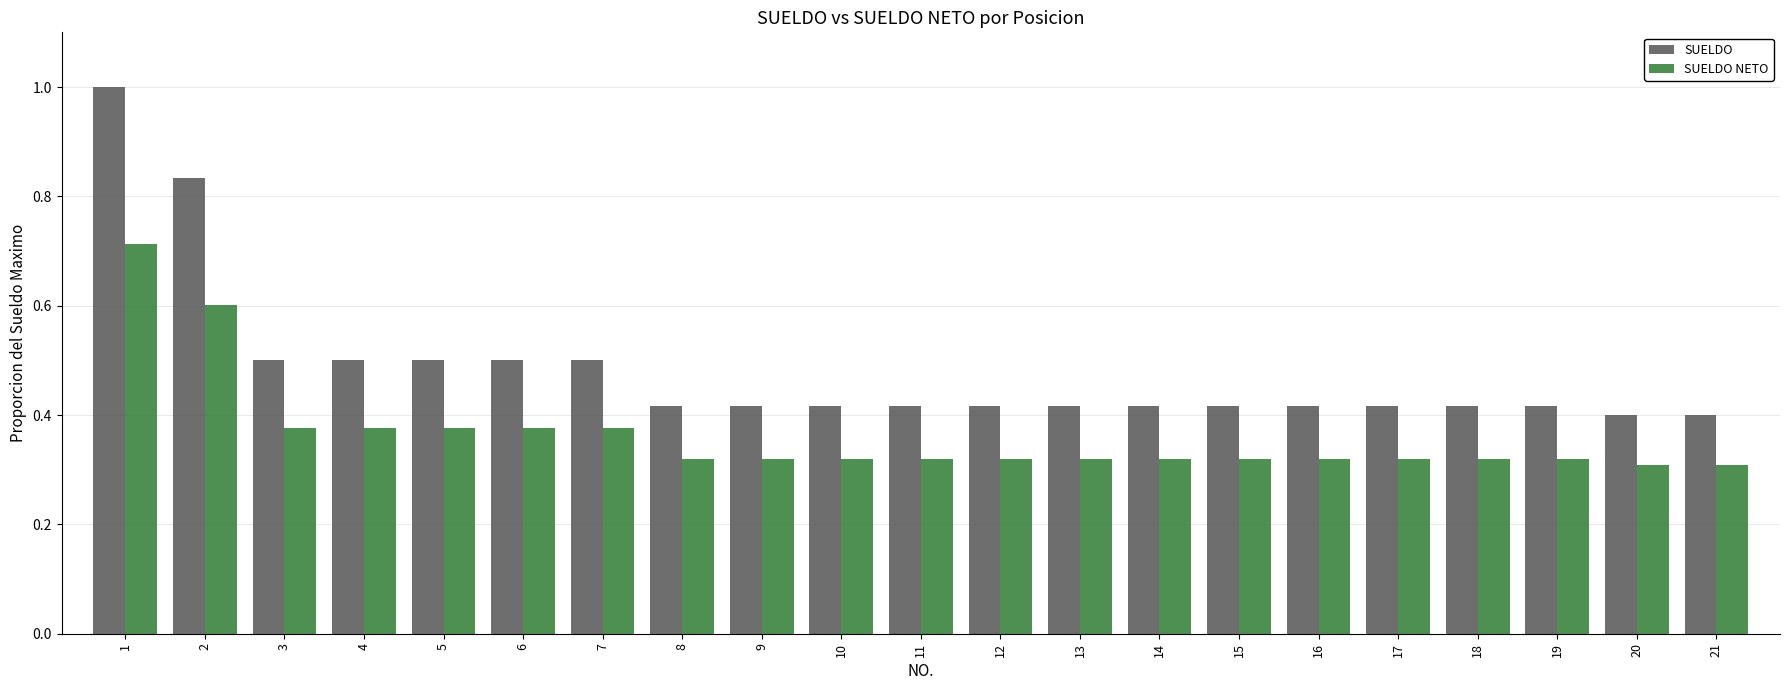

Which series has the widest spread of values?

SUELDO